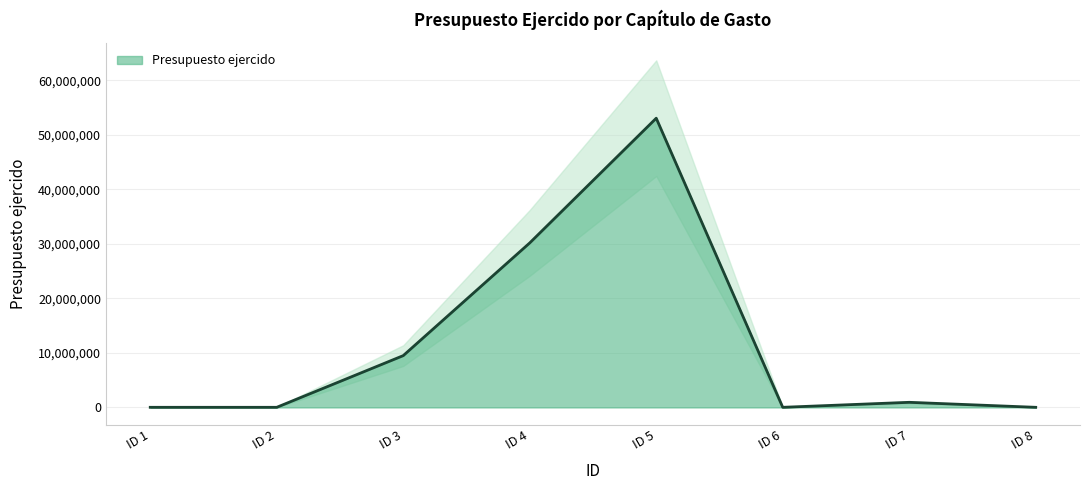

Where is the data nearest to the value 26533499?

ID 4